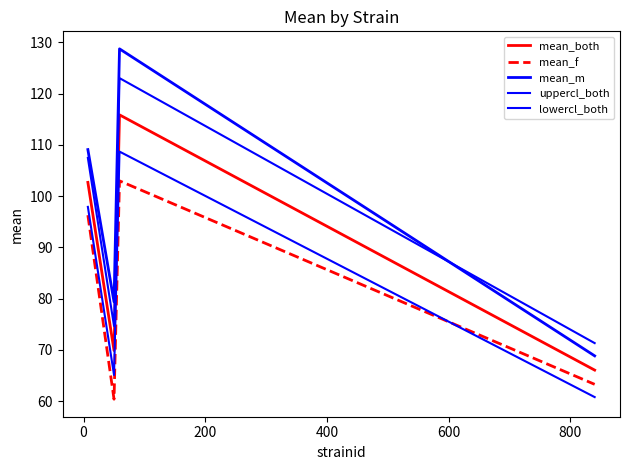

Does the chart display data point markers on the line(s)?

No